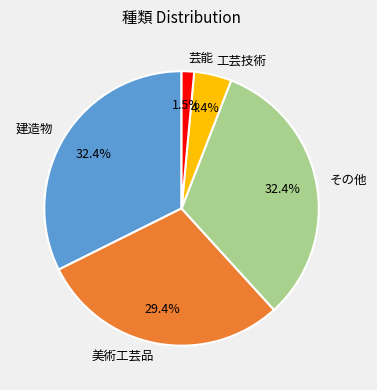

Combined, do 美術工芸品 and 芸能 account for over 50%?

No